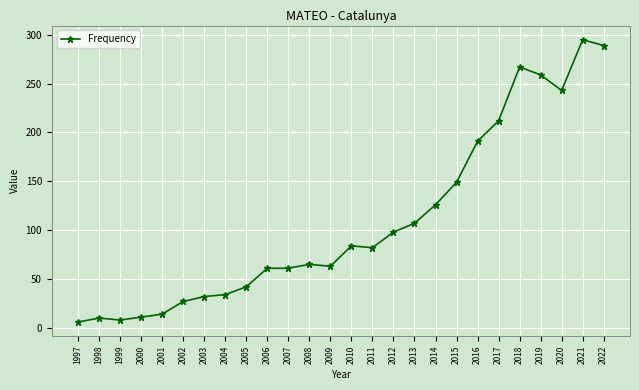

Approximately how many times larger is the value at 2011 compared to 2006?

1.3